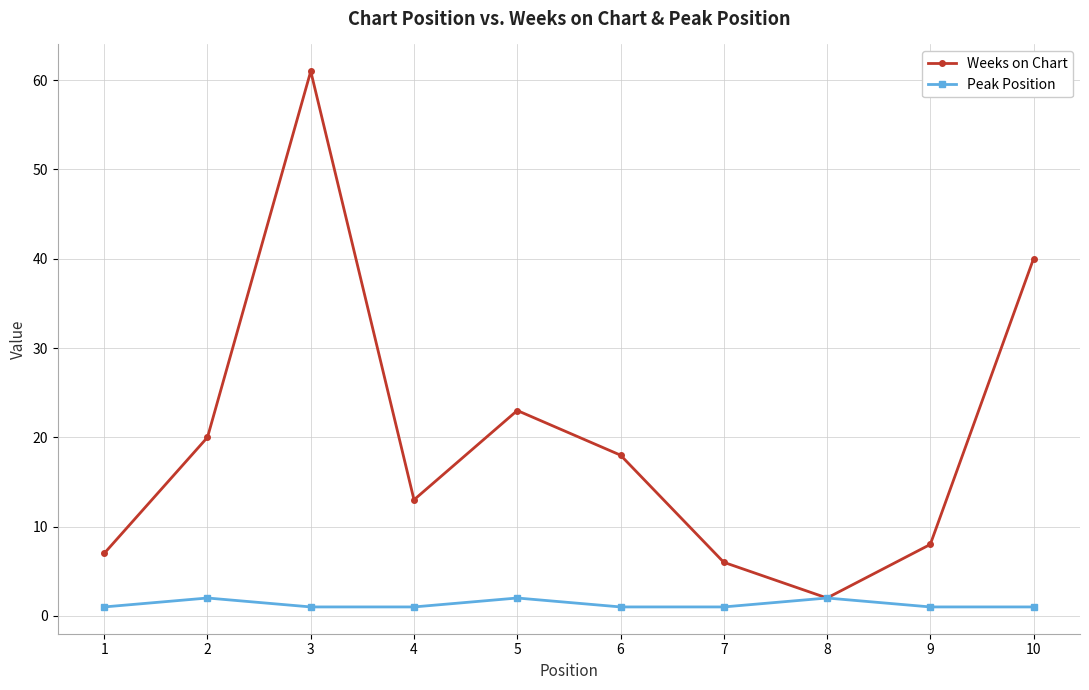

At which category does the chart reach its peak across all series?

3